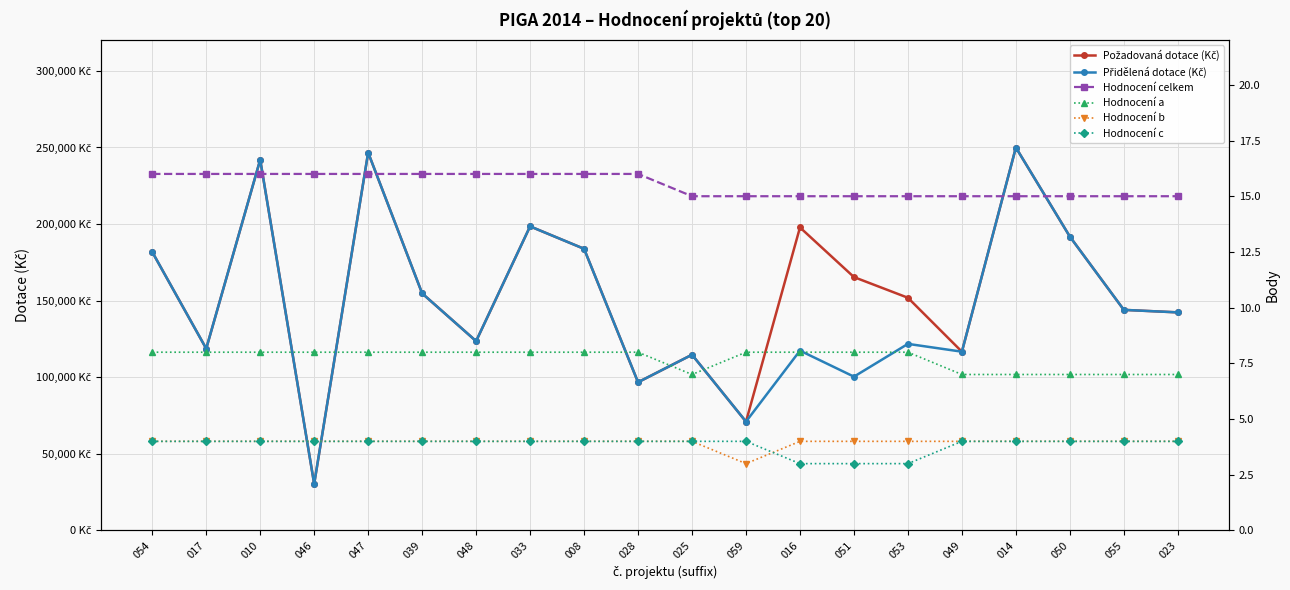

Which series has the largest total across all categories?

Požadovaná dotace (Kč)